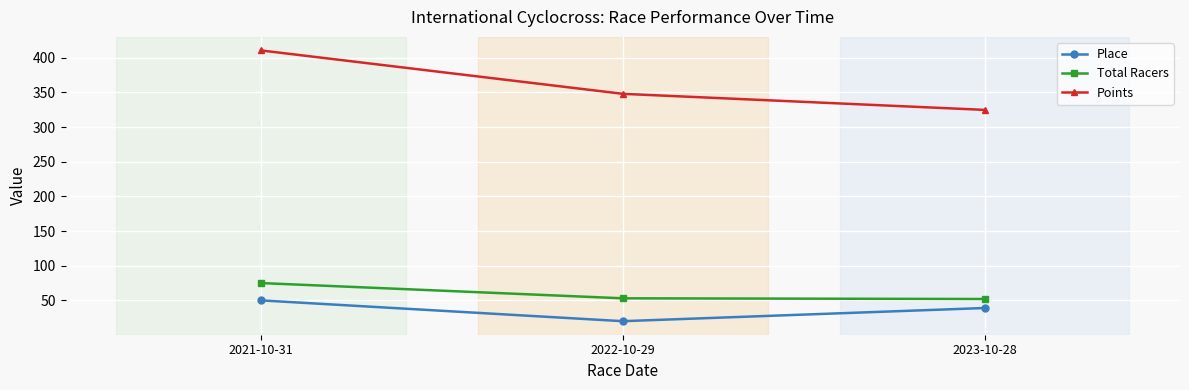

Rank the series at 2022-10-29 from highest to lowest value.

Points, Total Racers, Place